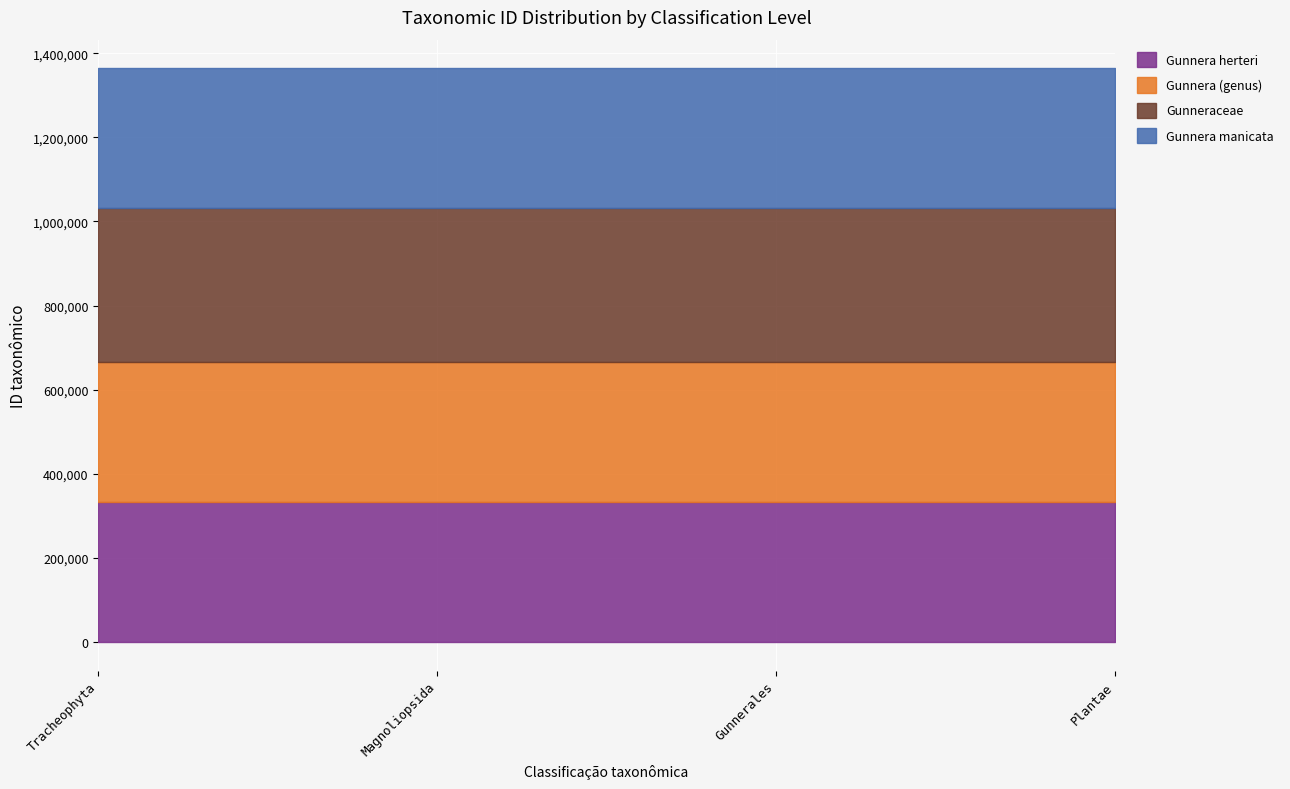

At Plantae, list the series in order from smallest to largest.

Gunnera (genus), Gunnera herteri, Gunnera manicata, Gunneraceae